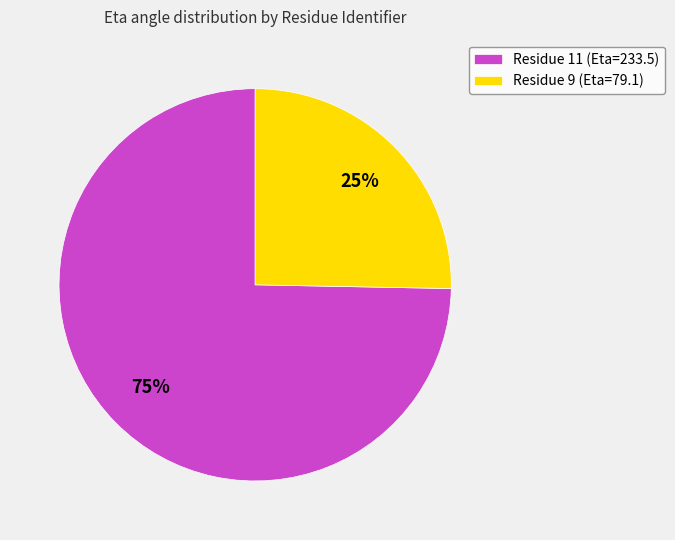

Is the sum of Residue 11 (Eta=233.5) and Residue 9 (Eta=79.1) greater than half?

Yes